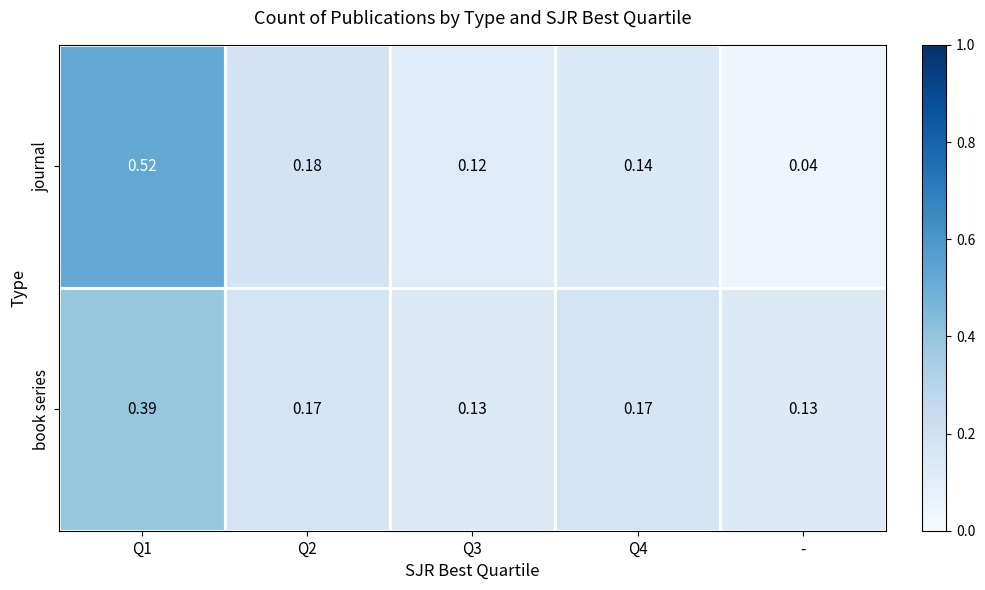

Is the value of book series at Q4 greater than the value of journal at Q4?

Yes